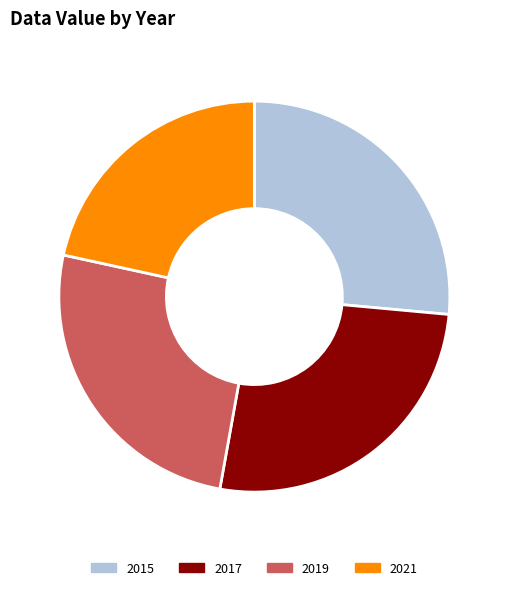

Is it true that 2021 is 22% of the pie?

True